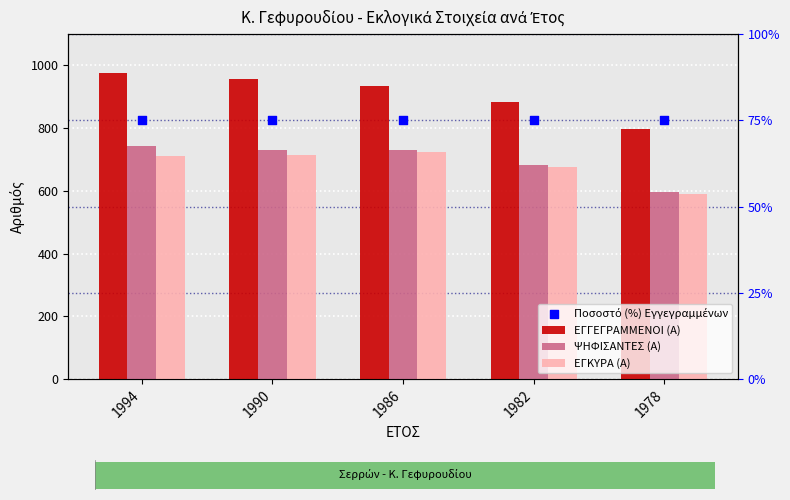

What is the total value across all series at 1990?

3226